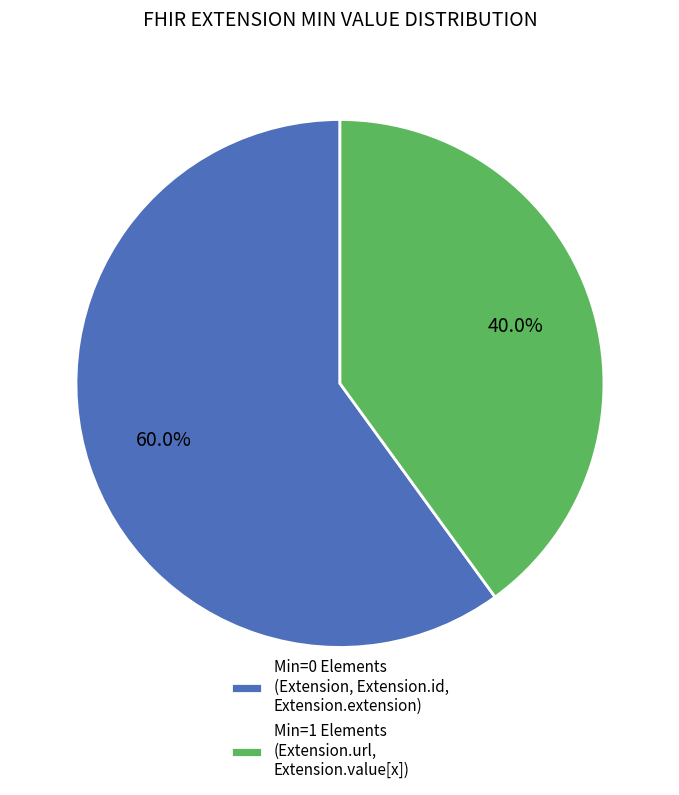

Does Min=0 Elements (Extension, Extension.id, Extension.extension) represent more than half of the total?

Yes